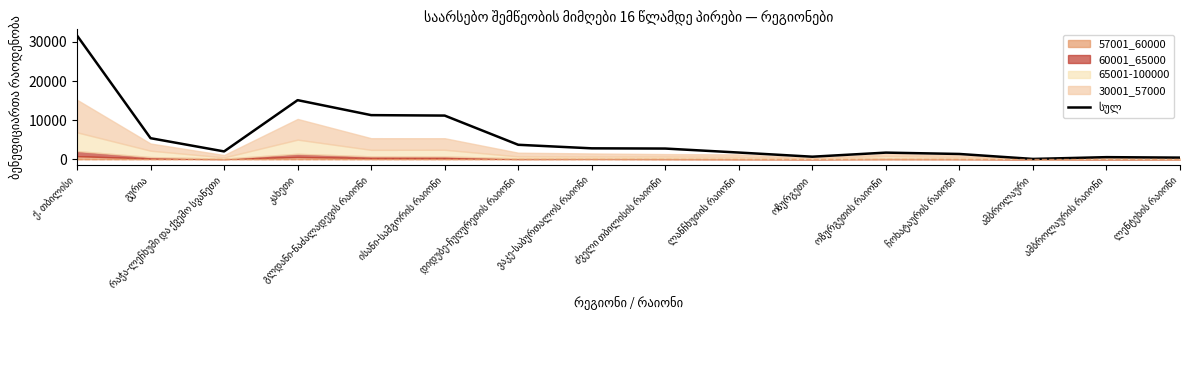

What is the difference between the maximum and second lowest values?

31225